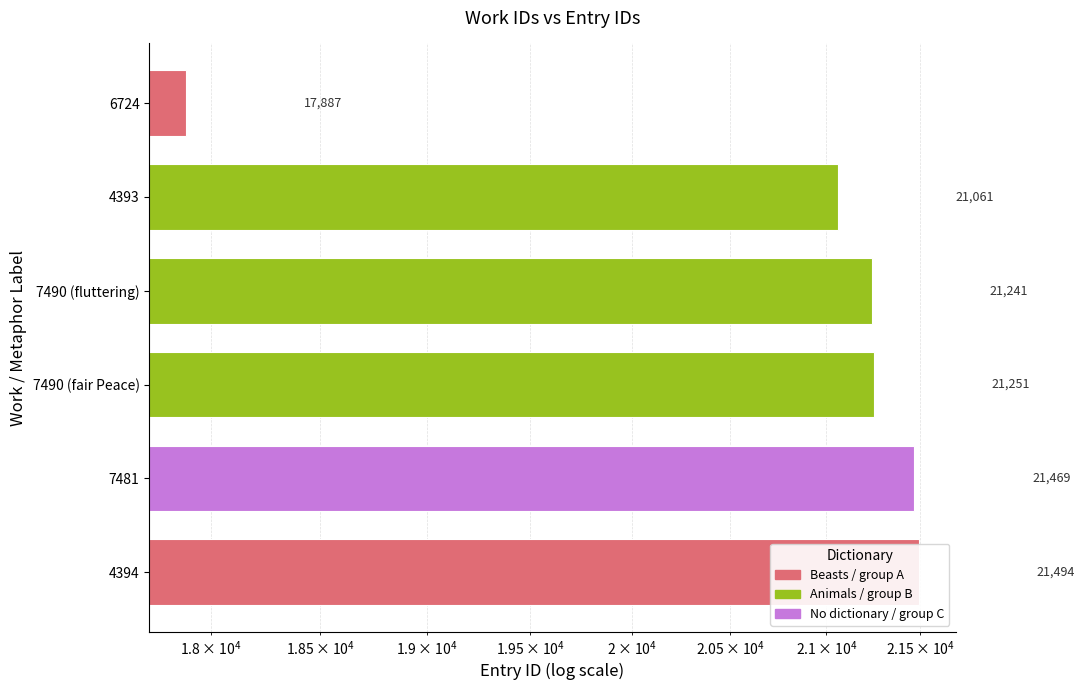

What is the ratio of the value at 4394 to the value at 7481?

1.0